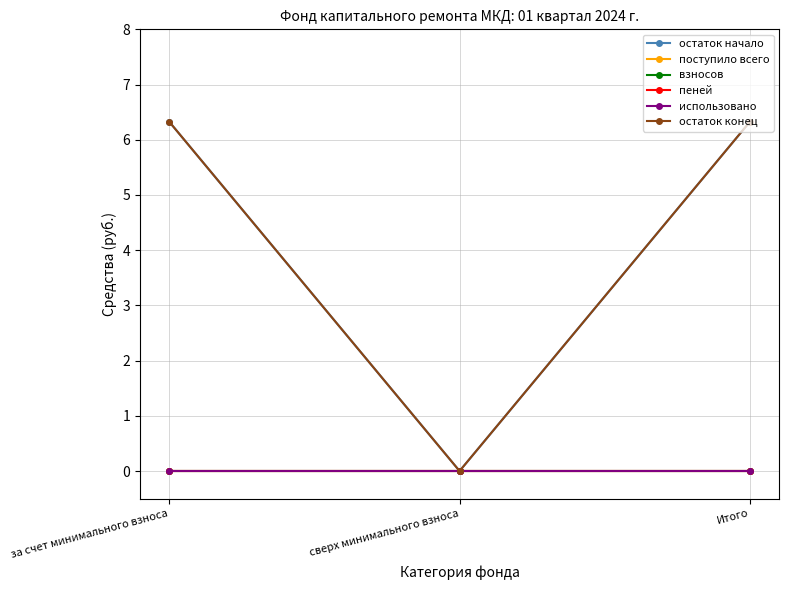

Reading left to right, transcribe all the data shown in this chart.

остаток начало: 6.3	0.0	6.3
поступило всего: 0.0	0.0	0.0
взносов: 0.0	0.0	0.0
пеней: 0.0	0.0	0.0
использовано: 0.0	0.0	0.0
остаток конец: 6.3	0.0	6.3